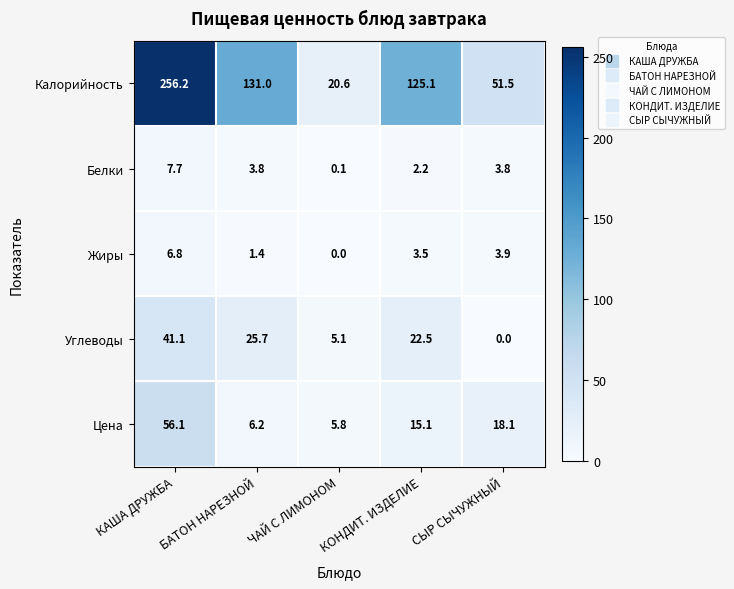

What is the sum of the Калорийность values at СЫР СЫЧУЖНЫЙ and ЧАЙ С ЛИМОНОМ?

72.1